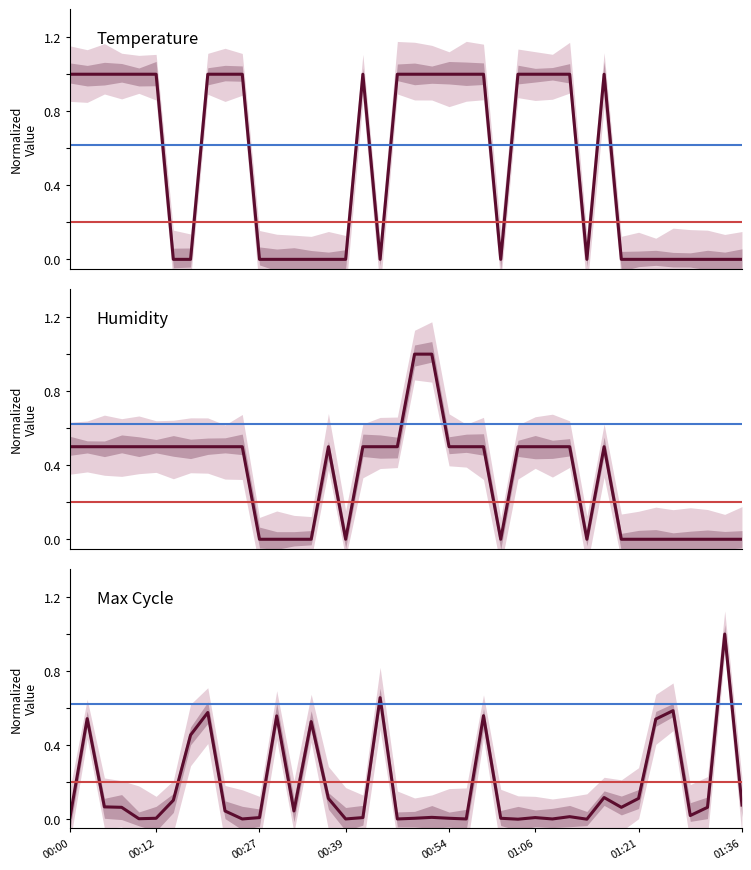

Reading left to right, extract all data points from this chart.

Temp: 1.0	1.0	1.0	1.0	1.0	1.0	0.0	0.0	1.0	1.0	1.0	0.0	0.0	0.0	0.0	0.0	0.0	1.0	0.0	1.0	1.0	1.0	1.0	1.0	1.0	0.0	1.0	1.0	1.0	1.0	0.0	1.0	0.0	0.0	0.0	0.0	0.0	0.0	0.0	0.0
Humidity: 0.5	0.5	0.5	0.5	0.5	0.5	0.5	0.5	0.5	0.5	0.5	0.0	0.0	0.0	0.0	0.5	0.0	0.5	0.5	0.5	1.0	1.0	0.5	0.5	0.5	0.0	0.5	0.5	0.5	0.5	0.0	0.5	0.0	0.0	0.0	0.0	0.0	0.0	0.0	0.0
Max_cycle: 0.0	0.5	0.1	0.1	0.0	0.0	0.1	0.5	0.6	0.0	0.0	0.0	0.6	0.0	0.5	0.1	0.0	0.0	0.7	0.0	0.0	0.0	0.0	0.0	0.6	0.0	0.0	0.0	0.0	0.0	0.0	0.1	0.1	0.1	0.5	0.6	0.0	0.1	1.0	0.1